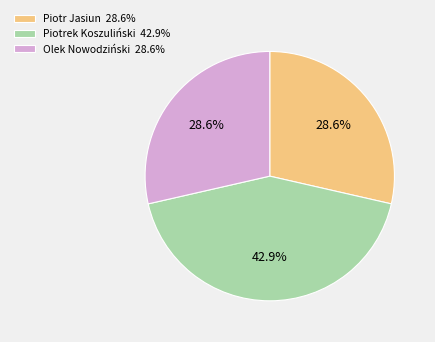

Which category has the biggest portion of the pie?

Piotrek Koszuliński 42.9%